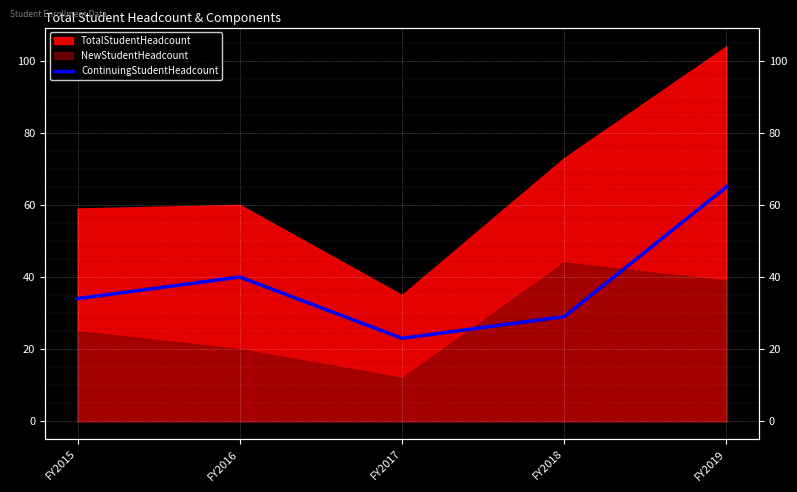

True or false: the data shows 10 at FY2018.

False